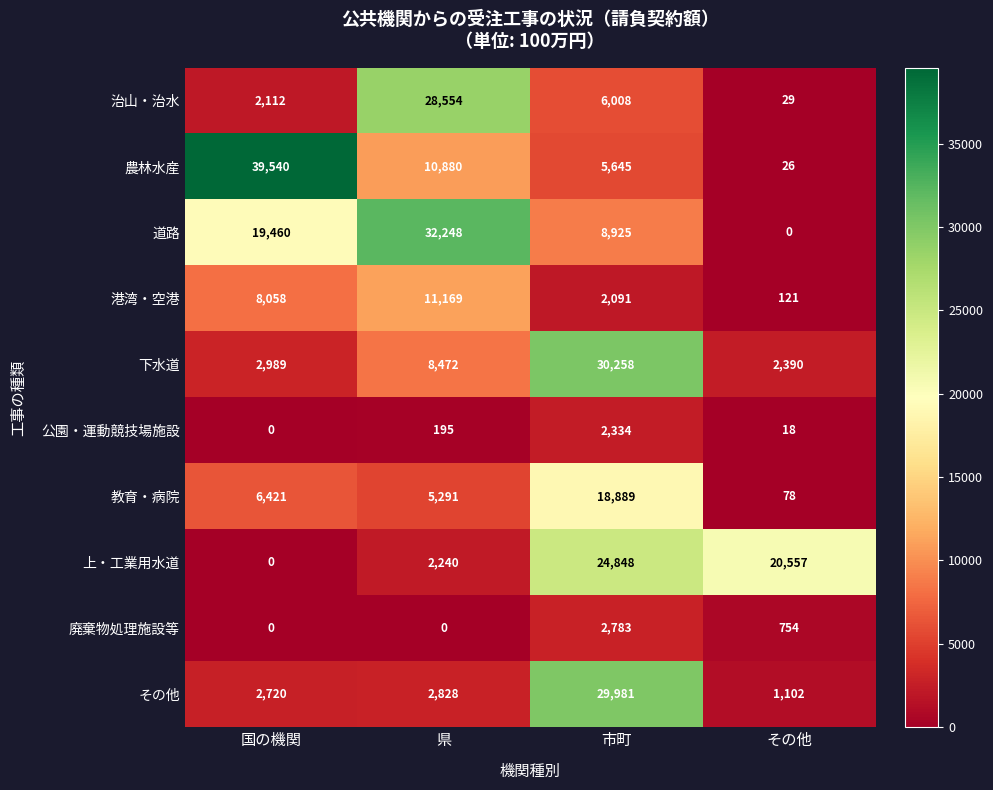

At which category is the sum across all series the highest?

市町